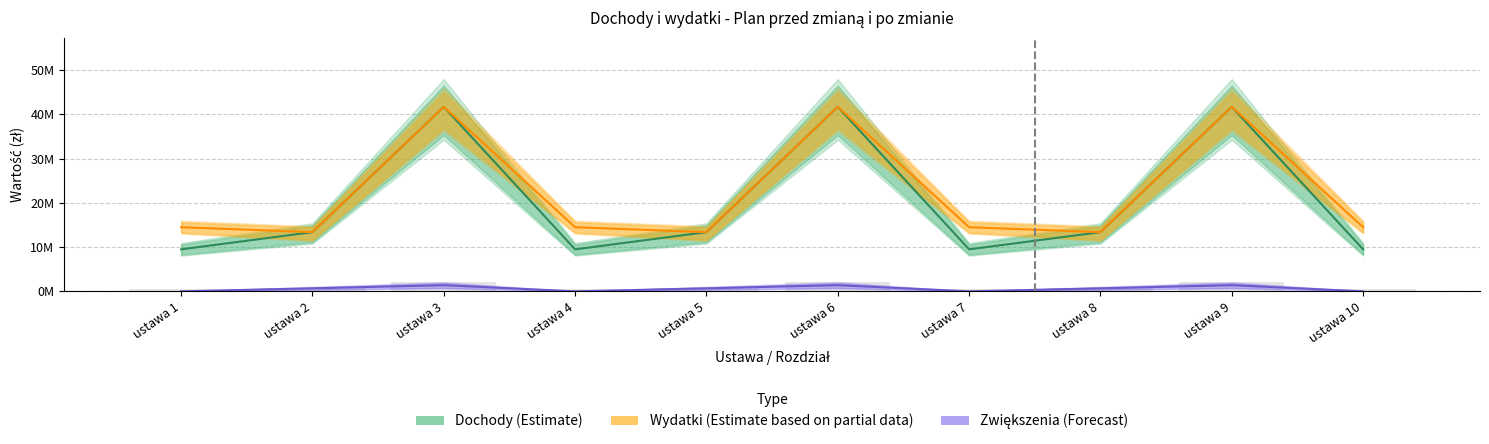

What is the value of the Dochody Plan po zmianie bar at the 9th from the left?

41712756